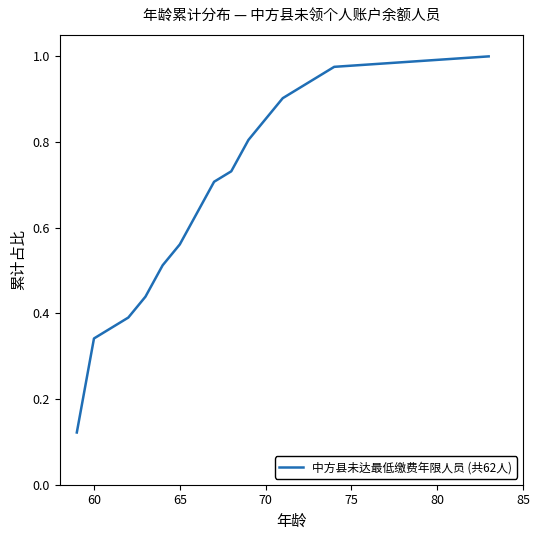

Does the chart display data point markers on the line(s)?

No